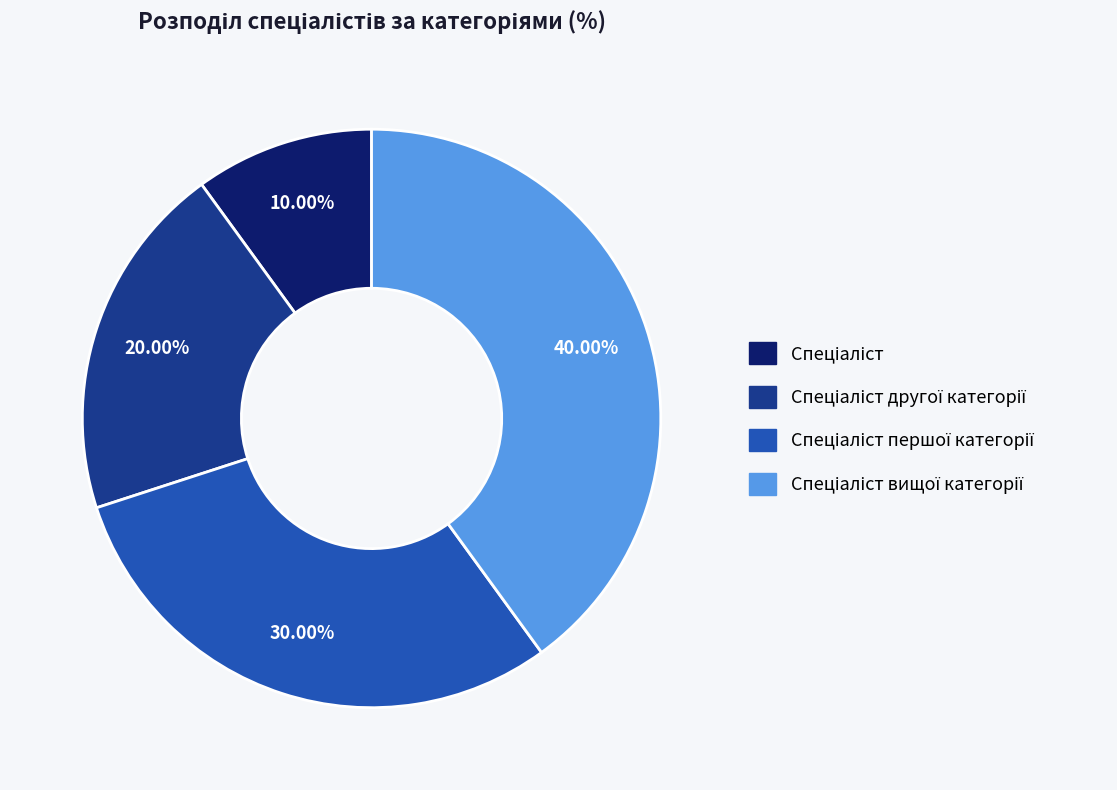

How many segments does this pie chart have?

4